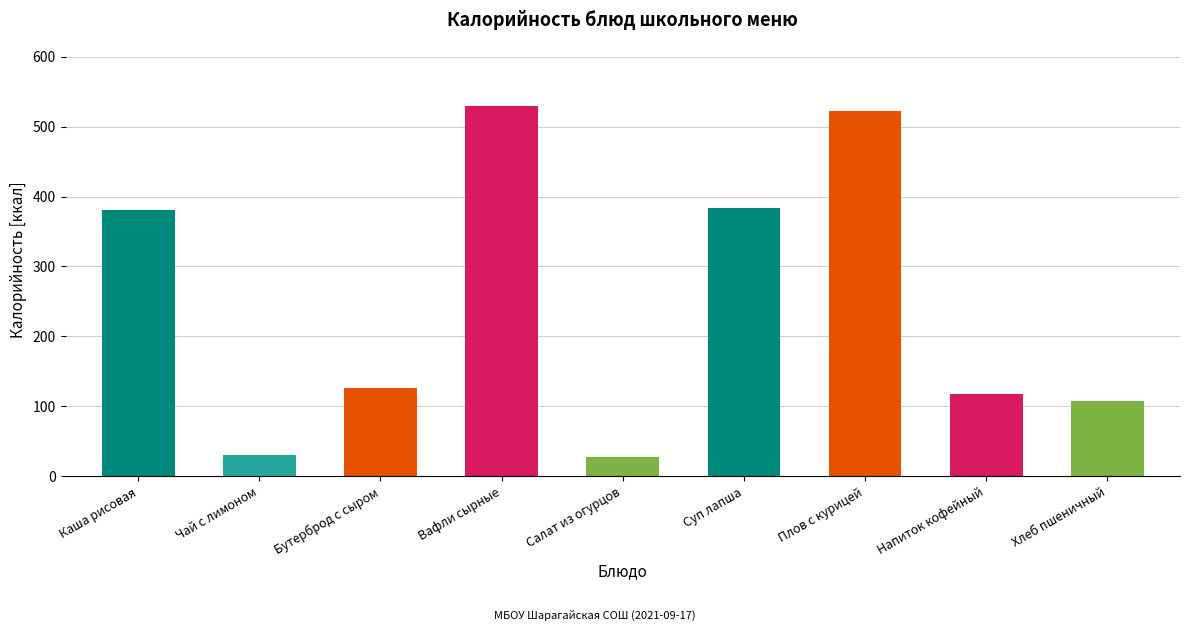

What is the sum of the values at Напиток кофейный and Хлеб пшеничный?

224.9